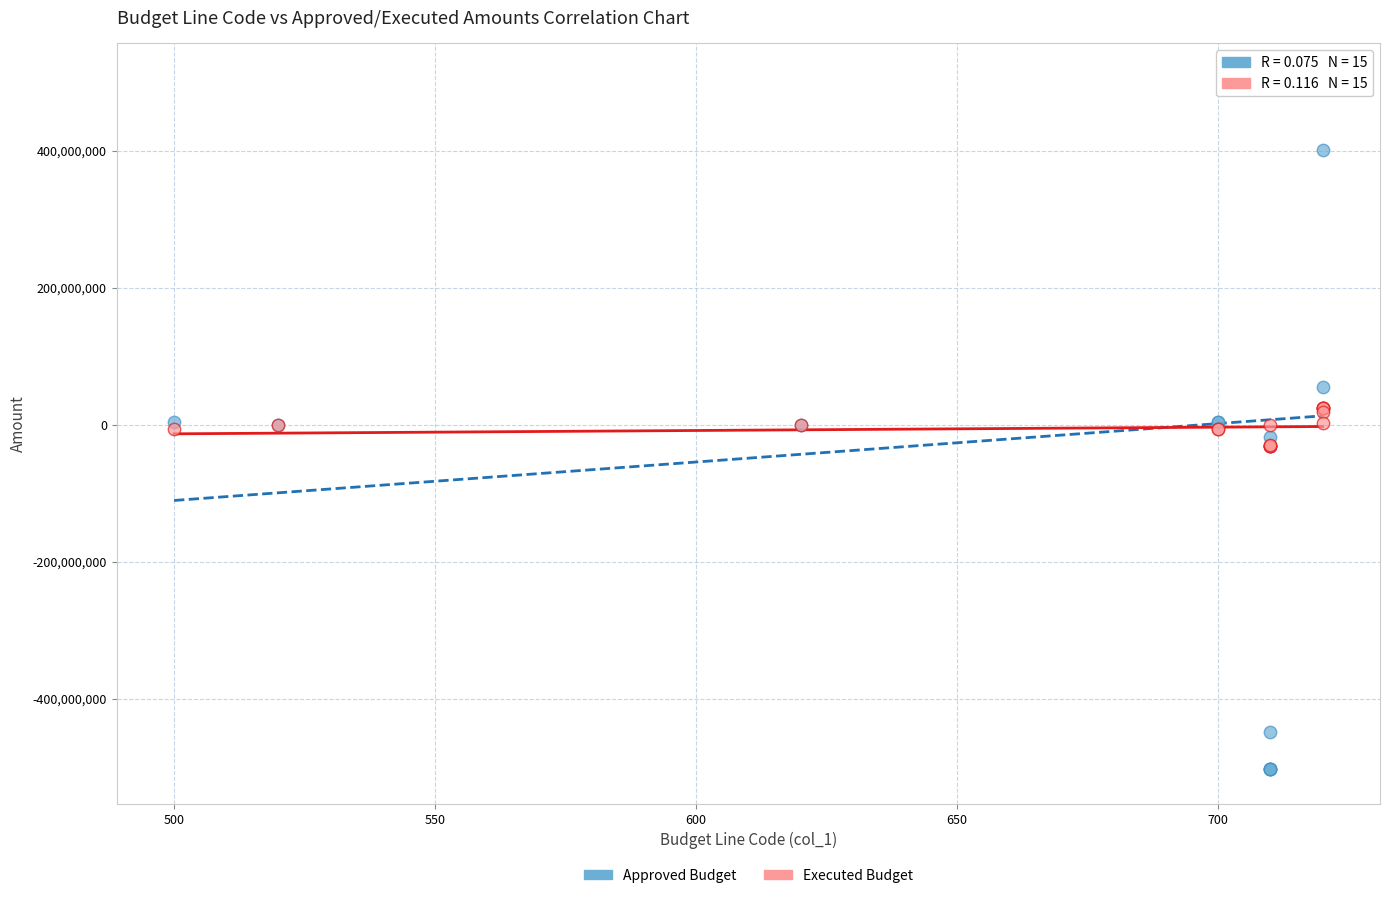

Which series has the widest spread of Y values?

Approved Budget